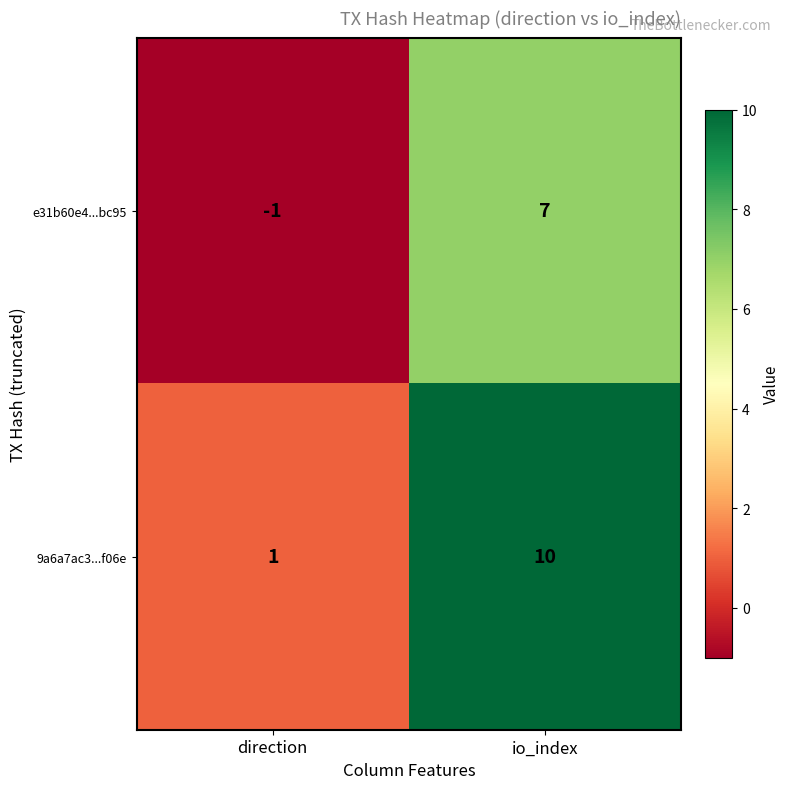

What is the total value across all series at io_index?

17